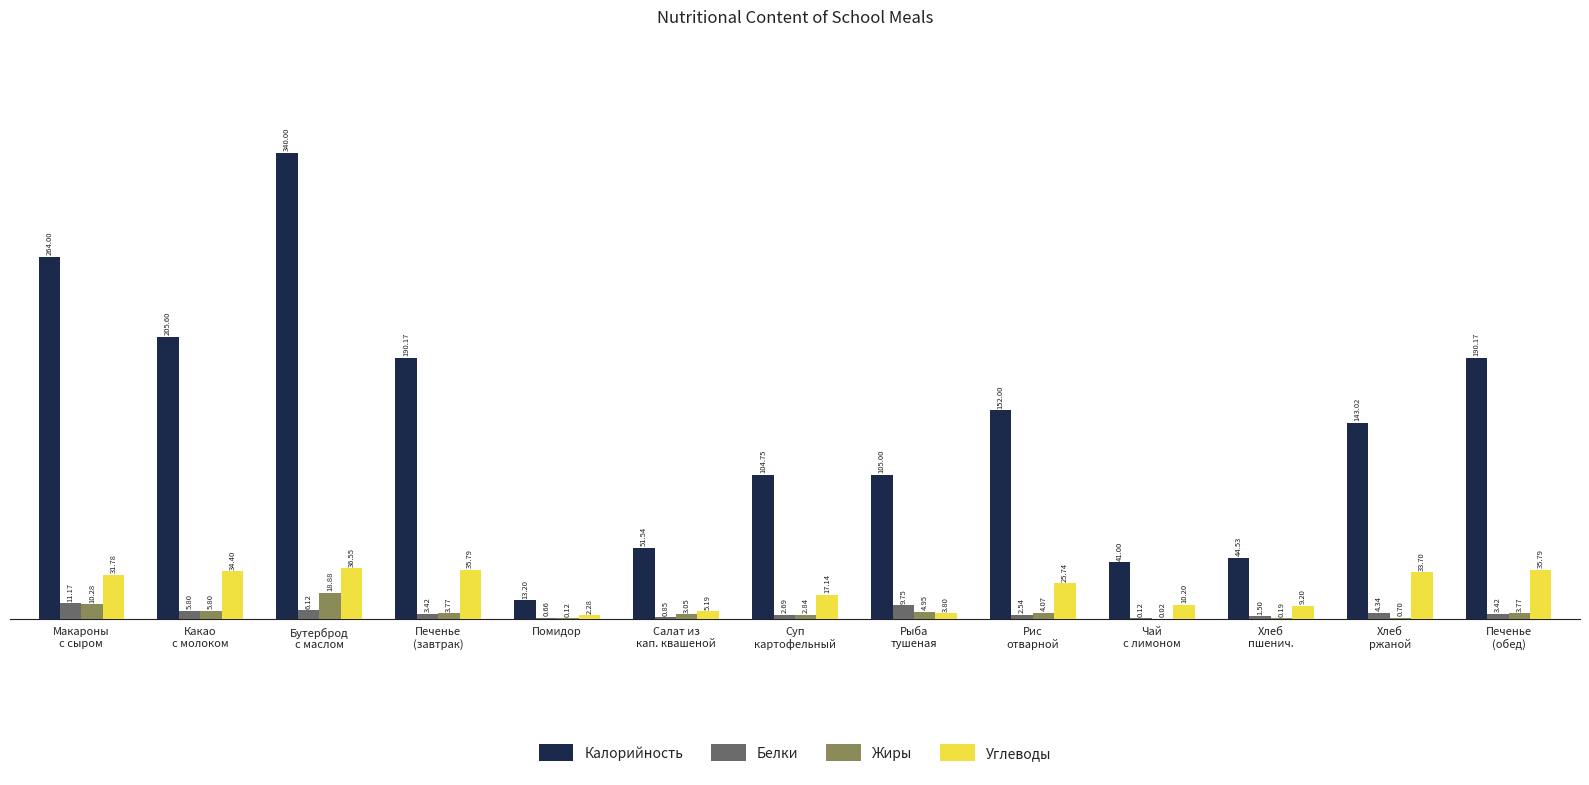

Which series has the largest total across all categories?

Калорийность